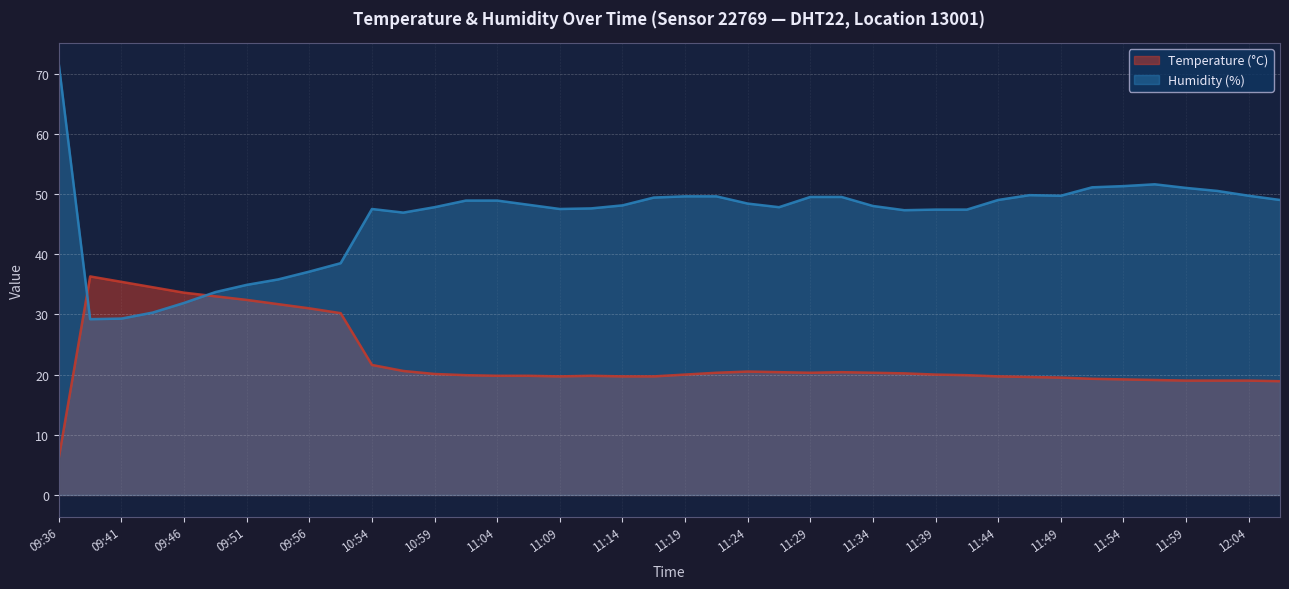

What position from the right is 11:22?

19